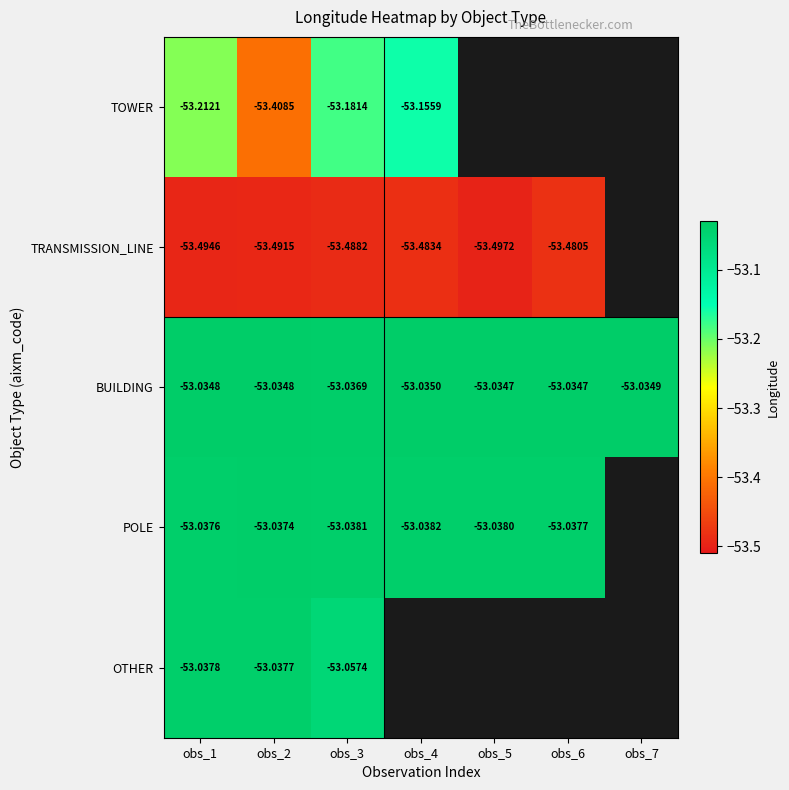

Rank the series at obs_6 from highest to lowest value.

BUILDING, POLE, OTHER, TOWER, TRANSMISSION_LINE